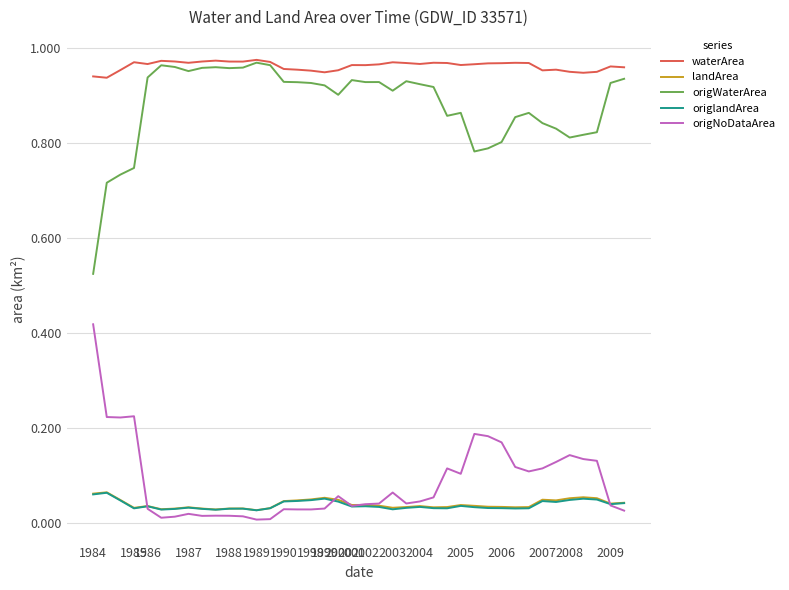

Which series has the largest total across all categories?

waterArea